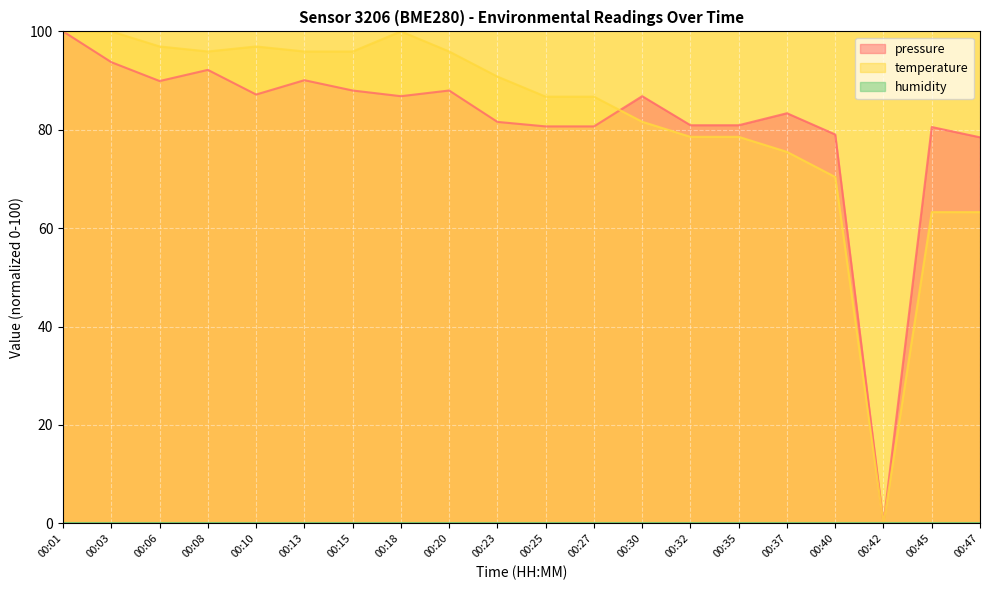

At which category does temperature reach its first local peak?

00:10